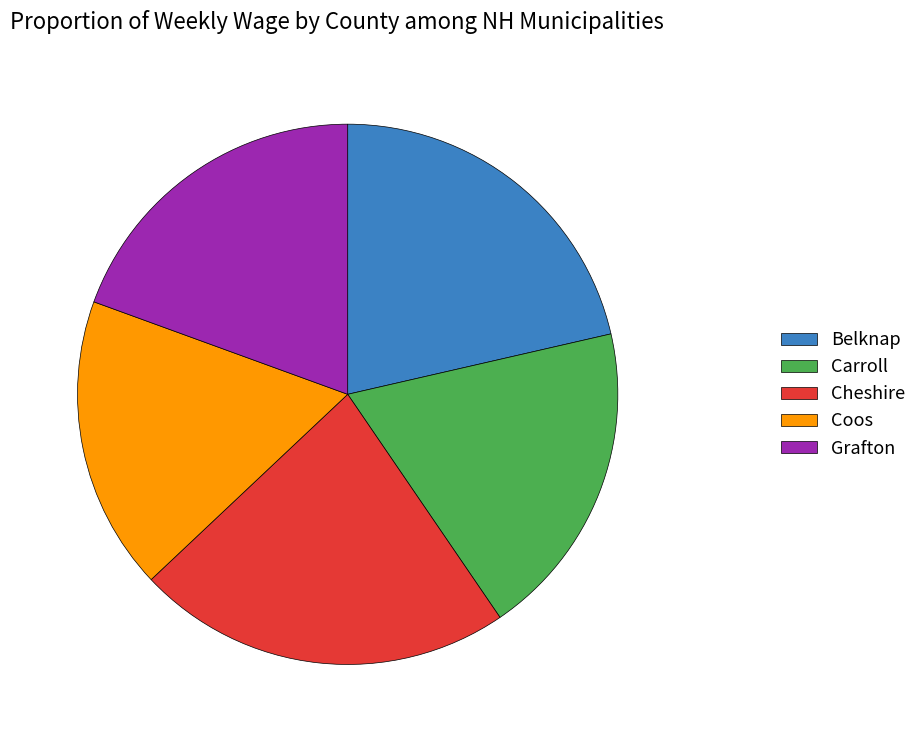

Is it true that Belknap is 10% of the pie?

False